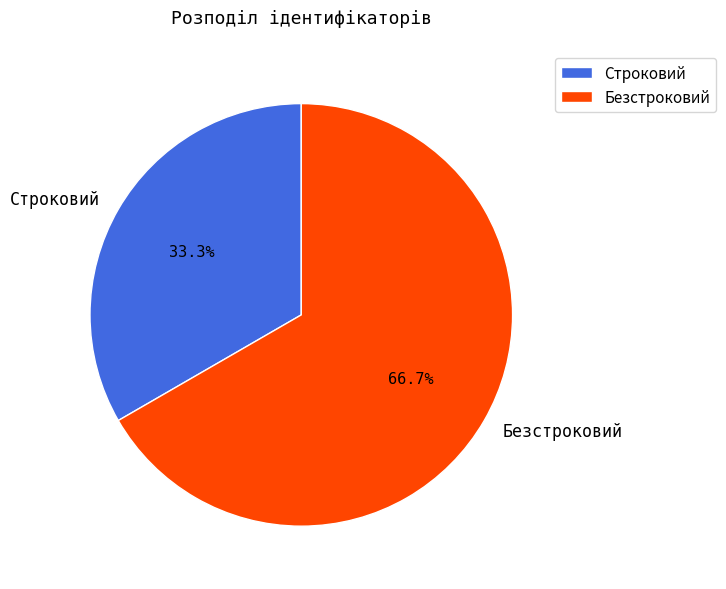

Which slice is the smallest?

Строковий